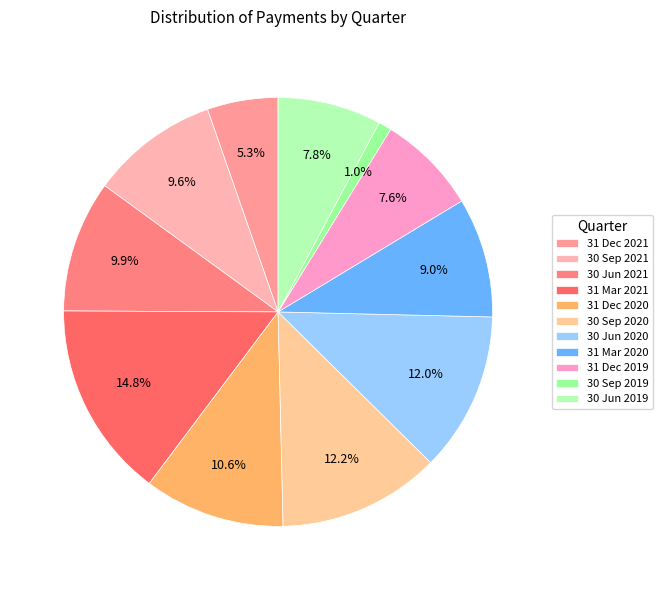

Does any single category account for the majority?

No